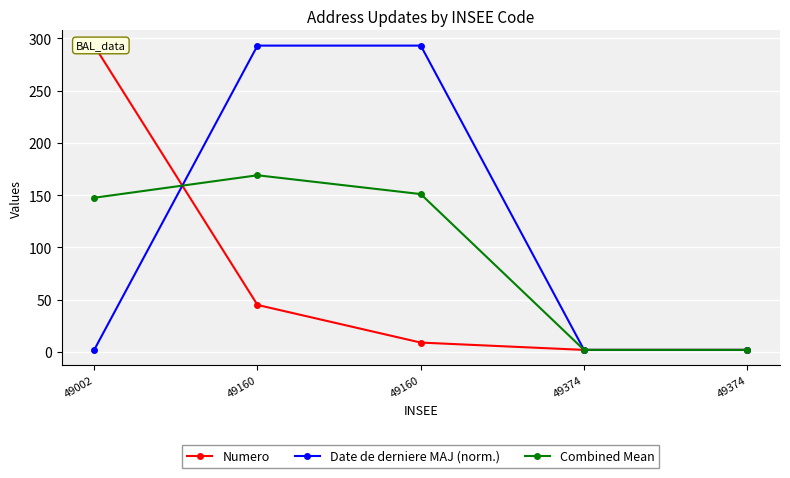

True or false: Numero has more than 2 points higher than both neighbors.

False